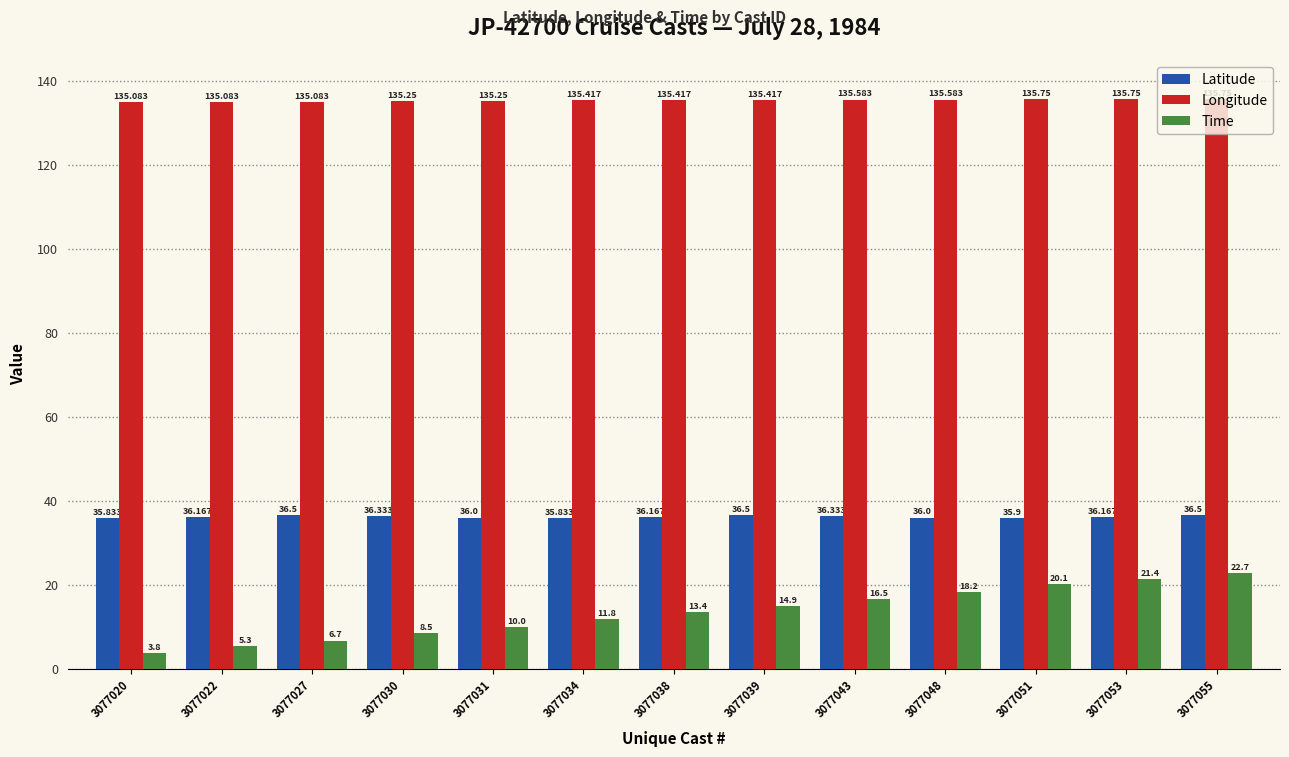

How many bars are there in total?

39